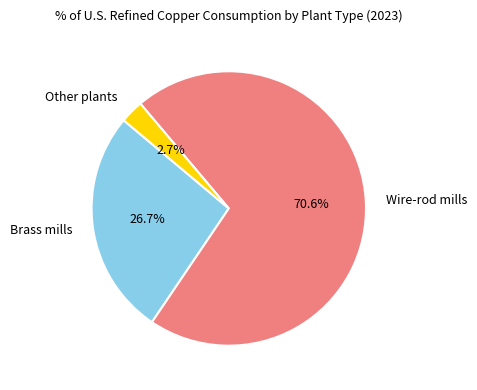

Rank the categories by value from highest to lowest.

Wire-rod mills, Brass mills, Other plants